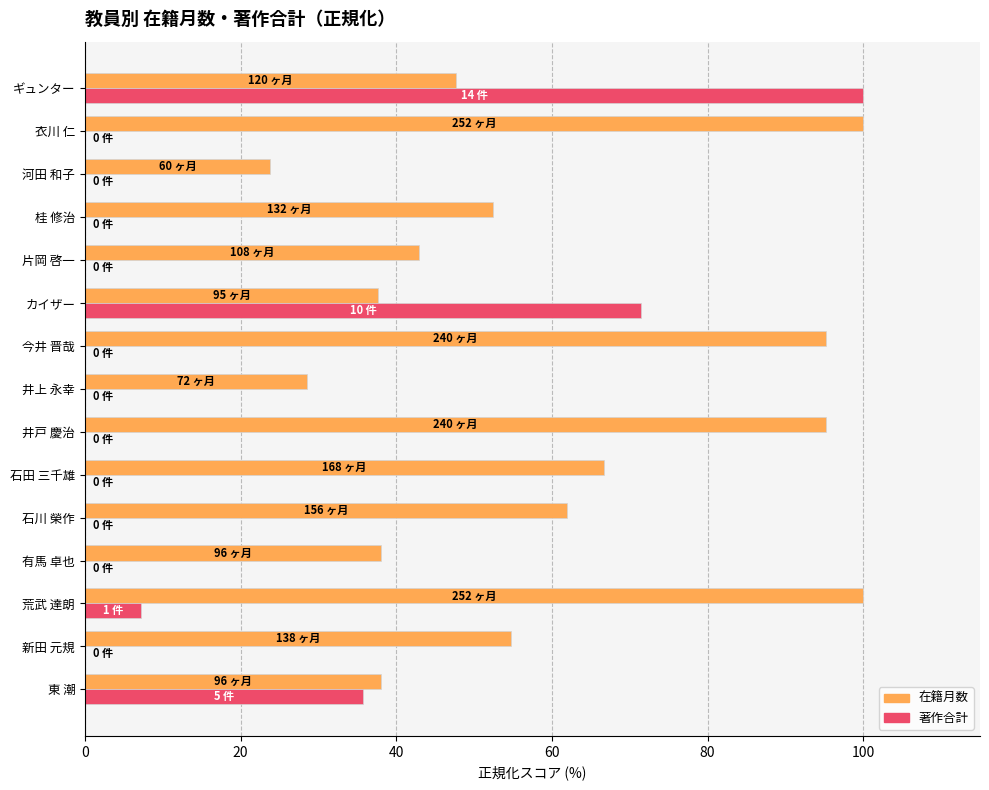

At which label is 著作合計 closest to 50?

東 潮